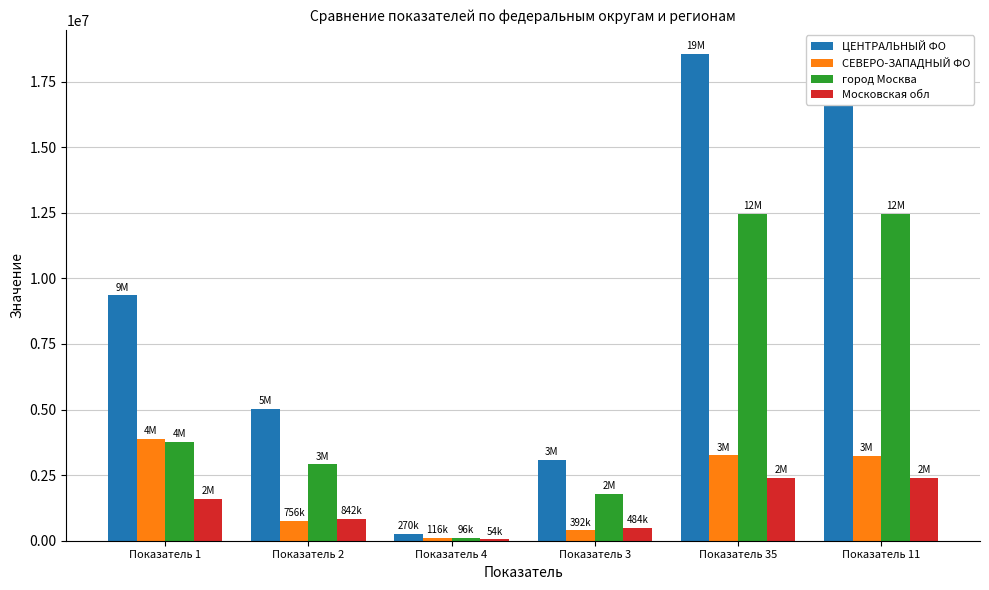

What is the total value across all series at Показатель 11?

36598016